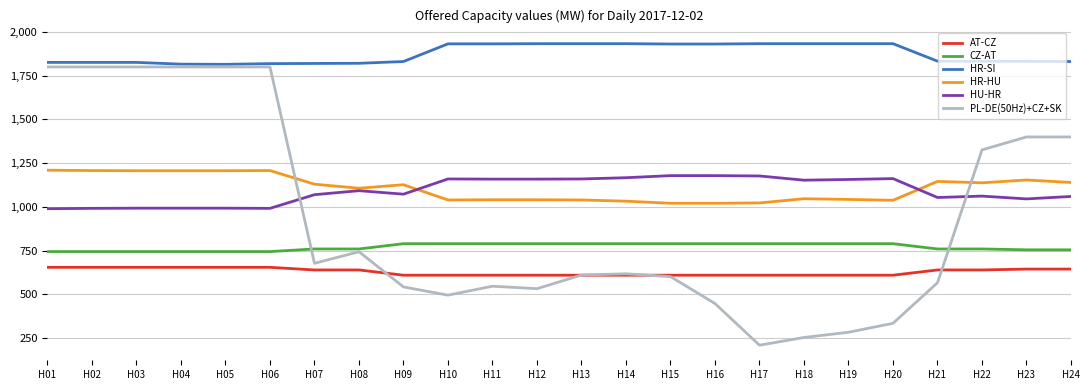

What is the maximum value shown in the chart?

1933